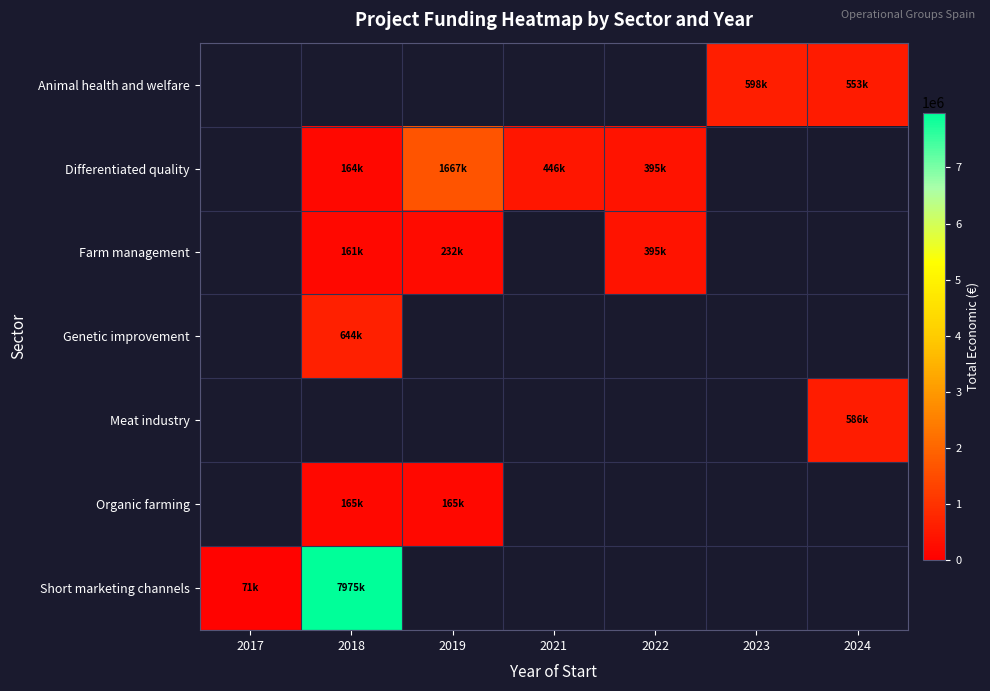

Read the Farm management value at 2019.

232189.0